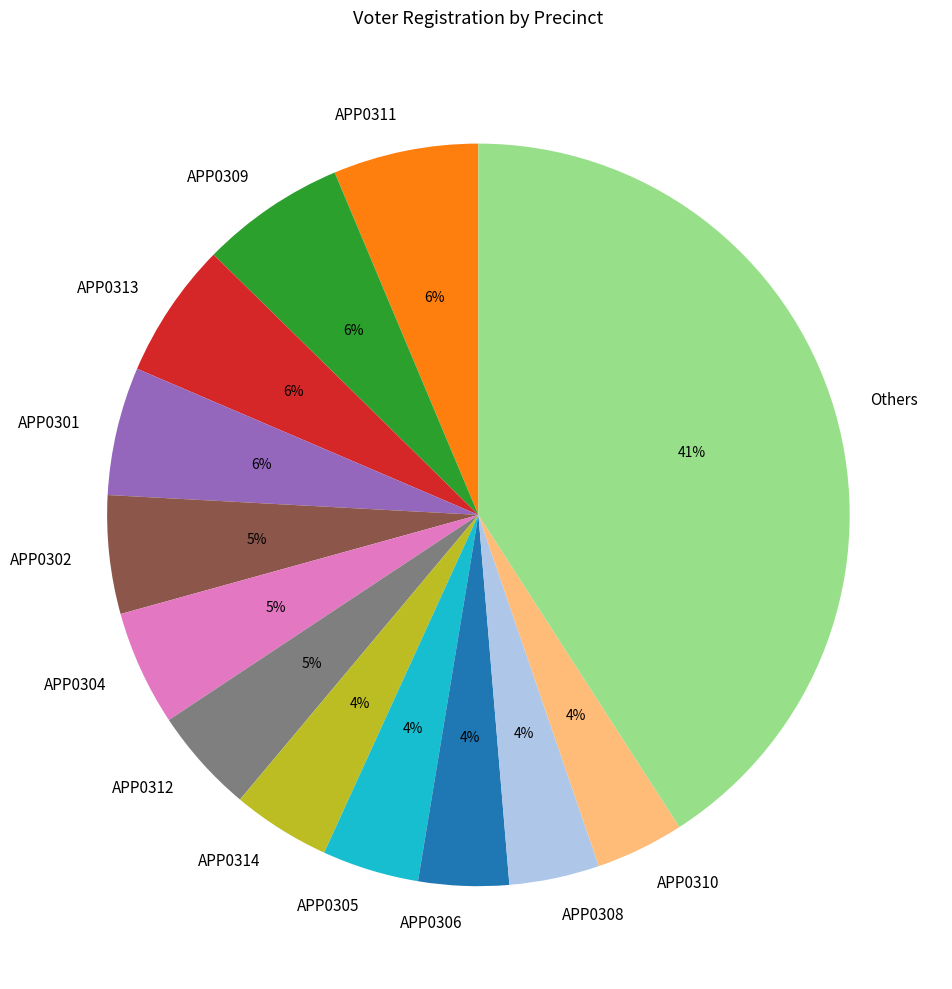

Combined, do APP0301 and APP0311 account for over 50%?

No